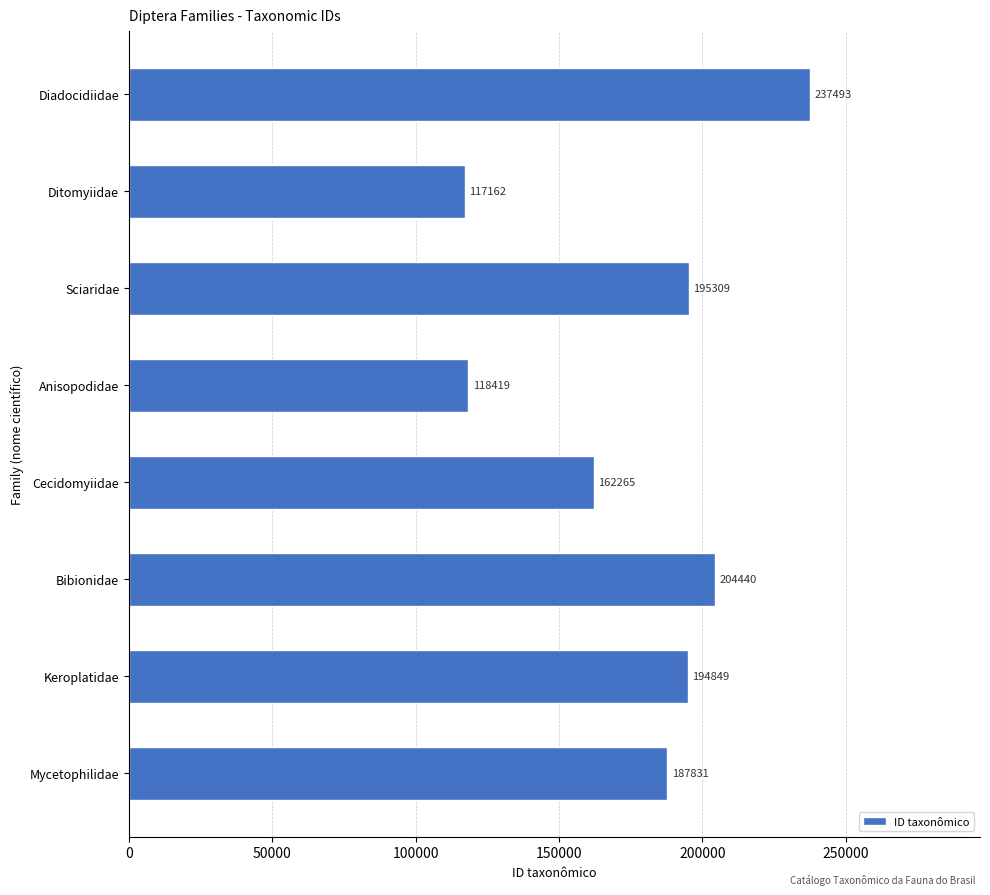

Reading bottom to top, list all the values displayed in this chart.

Mycetophilidae=187831	Keroplatidae=194849	Bibionidae=204440	Cecidomyiidae=162265	Anisopodidae=118419	Sciaridae=195309	Ditomyiidae=117162	Diadocidiidae=237493